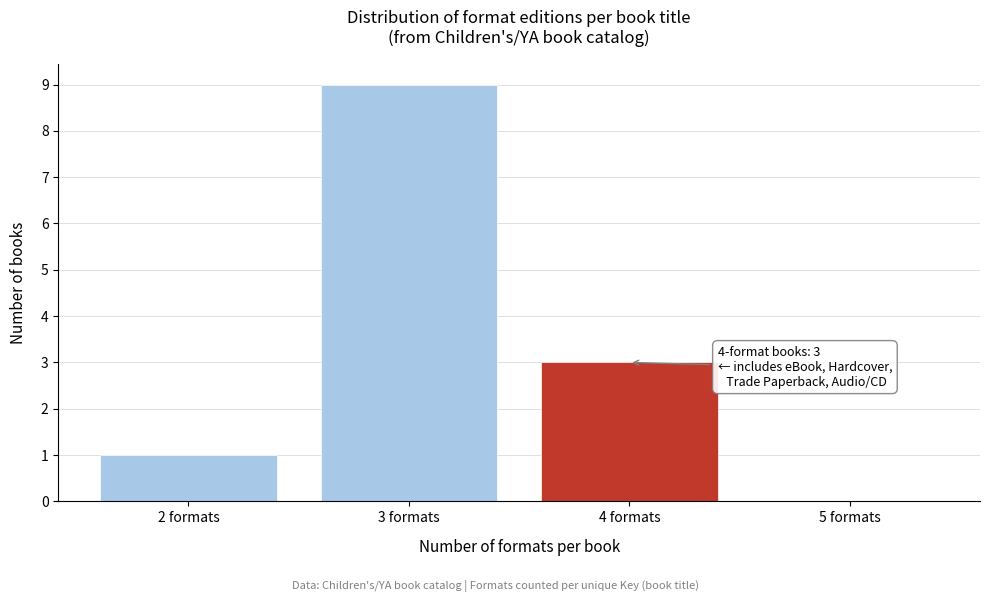

Reading left to right, transcribe all the data shown in this chart.

2 formats=1	3 formats=9	4 formats=3	5 formats=0